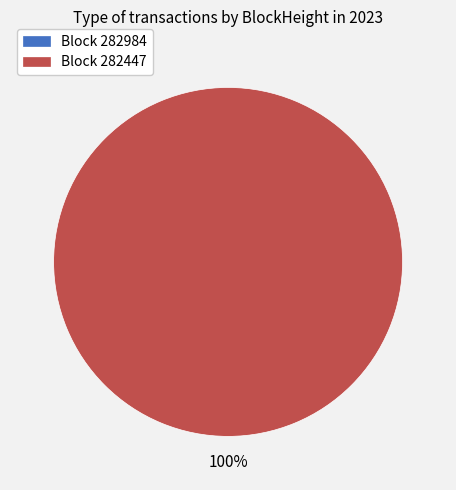

Is the sum of 282984 and 282447 greater than half?

Yes